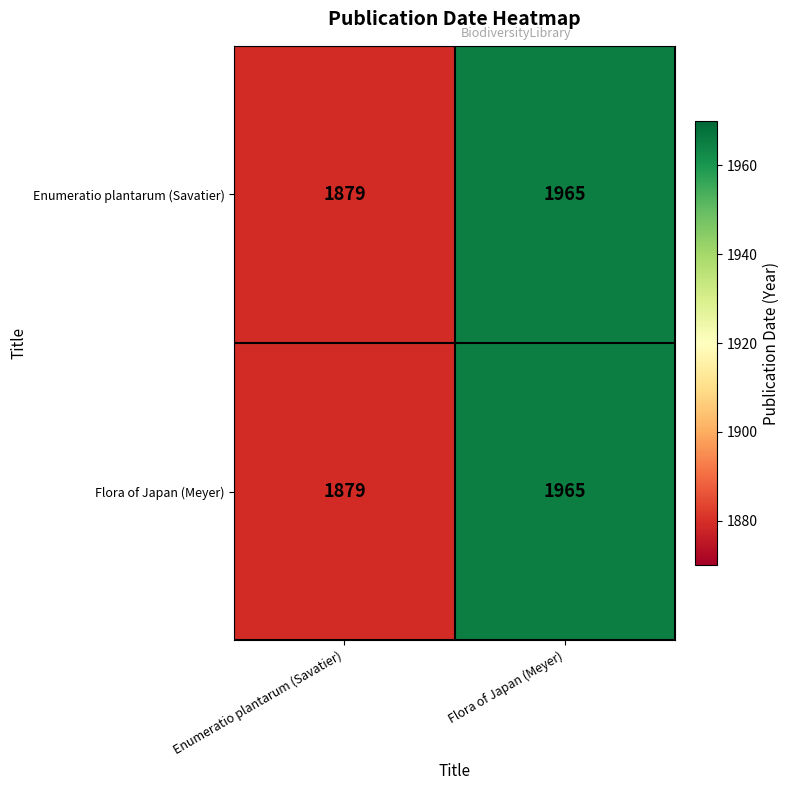

What is the difference between the Flora of Japan (Meyer) values at Flora of Japan (Meyer) and Enumeratio plantarum (Savatier)?

86